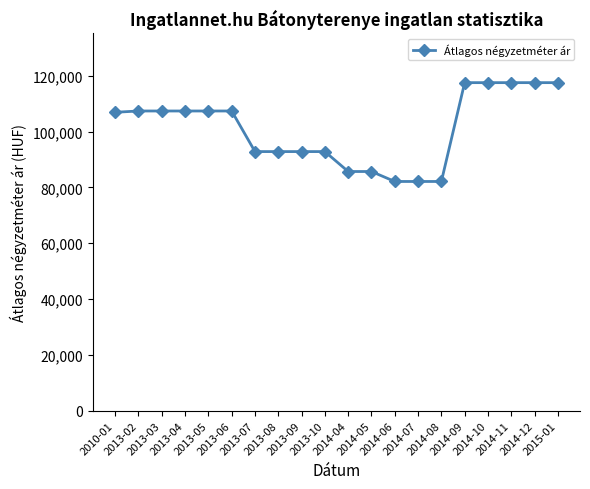

What is the greatest value displayed?

117566